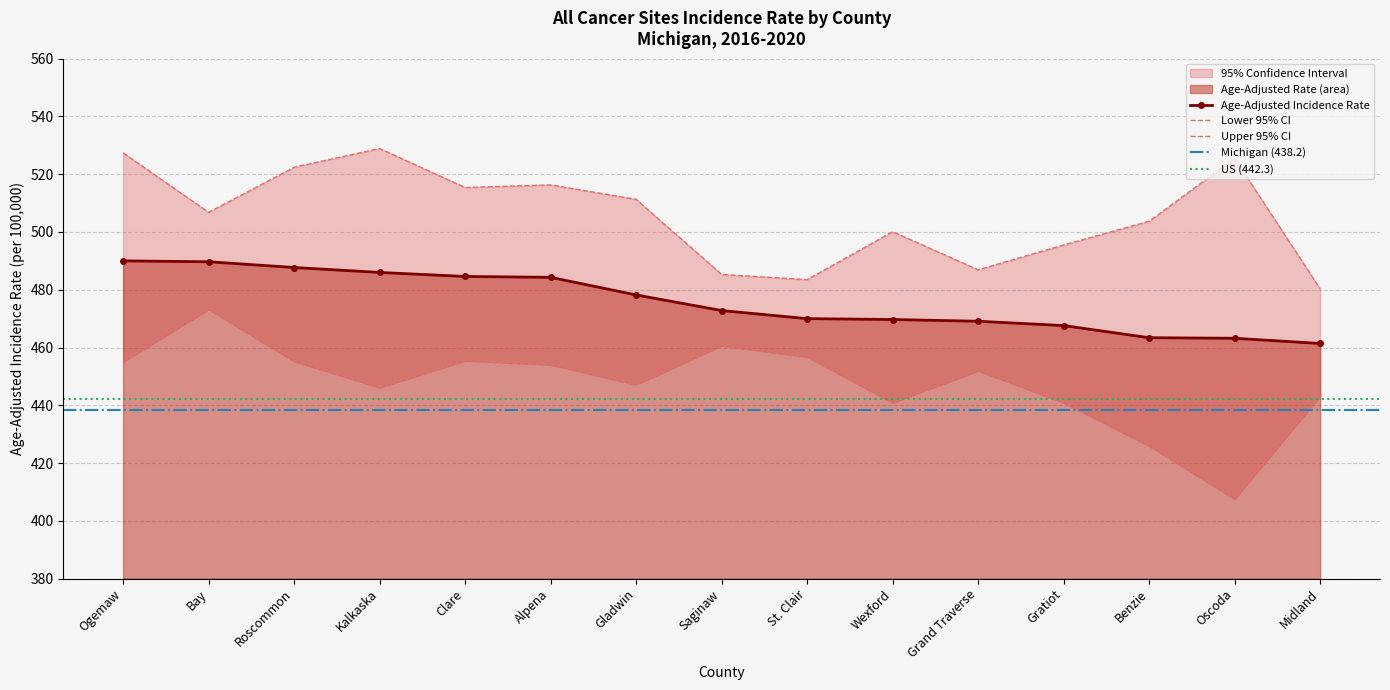

Count the number of categories in the chart.

15